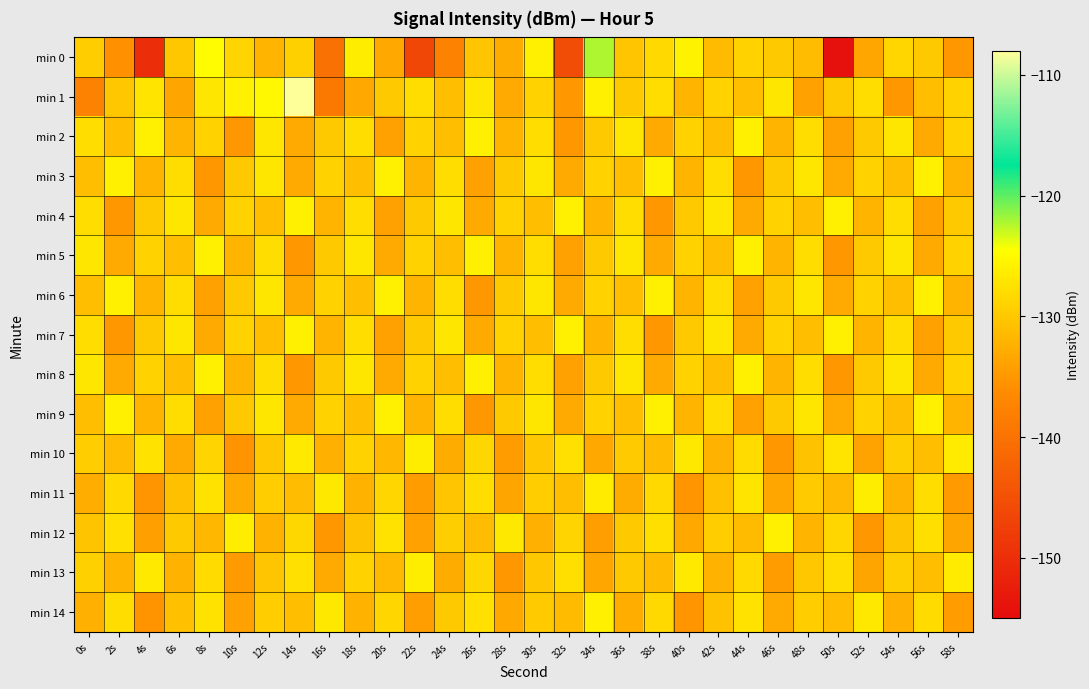

Rank the series by their maximum value, from lowest to highest.

min 10, min 11, min 13, min 12, min 14, min 2, min 3, min 4, min 5, min 6, min 7, min 8, min 9, min 0, min 1